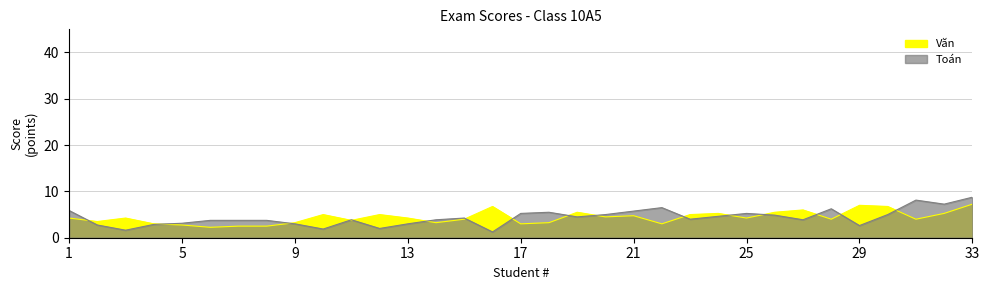

Is it true that Toán equals 7.1 at 20?

False